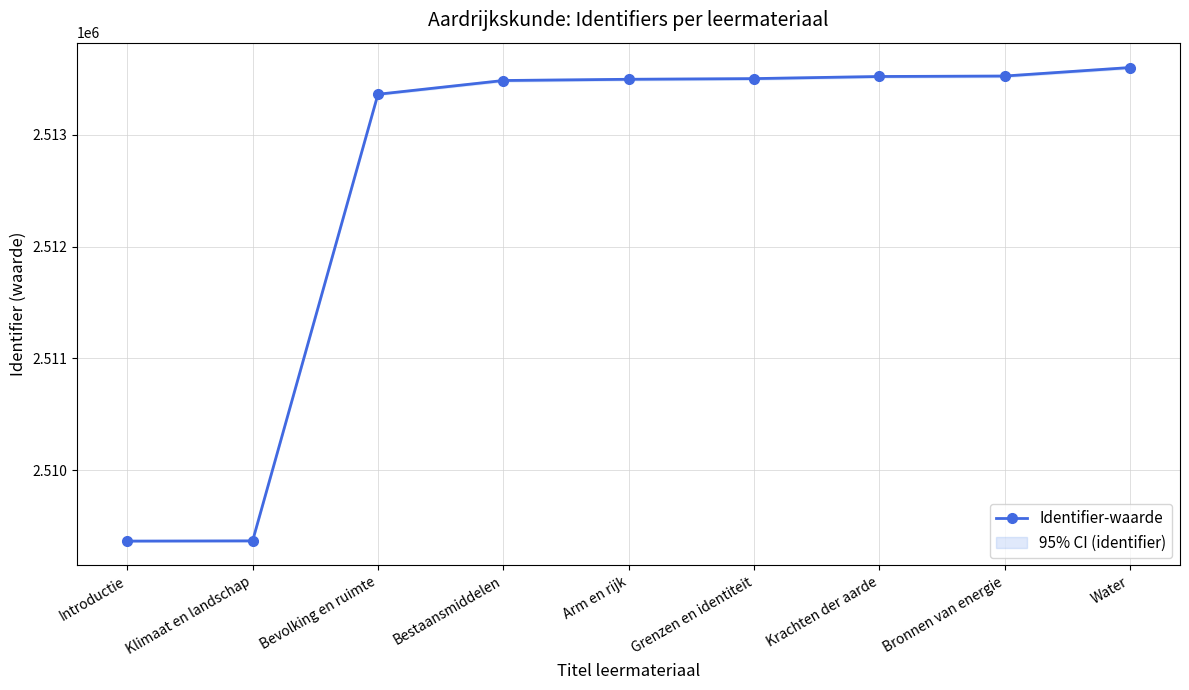

Reading left to right, extract all data points from this chart.

Introductie=2509365	Klimaat en landschap=2509367	Bevolking en ruimte=2513362	Bestaansmiddelen=2513485	Arm en rijk=2513496	Grenzen en identiteit=2513502	Krachten der aarde=2513521	Bronnen van energie=2513525	Water=2513601